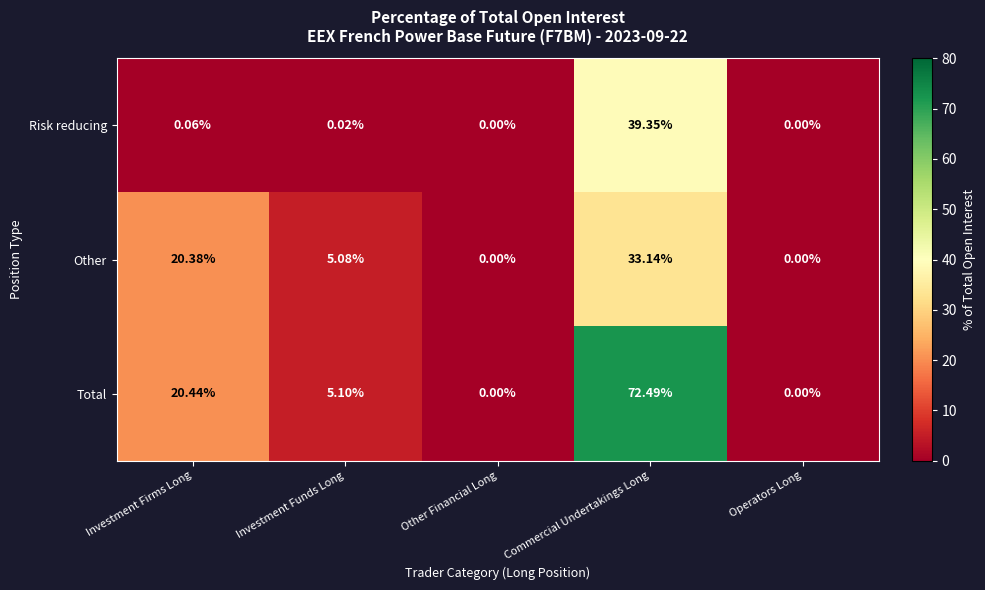

Where is Other nearest to the value 16?

Investment Firms Long